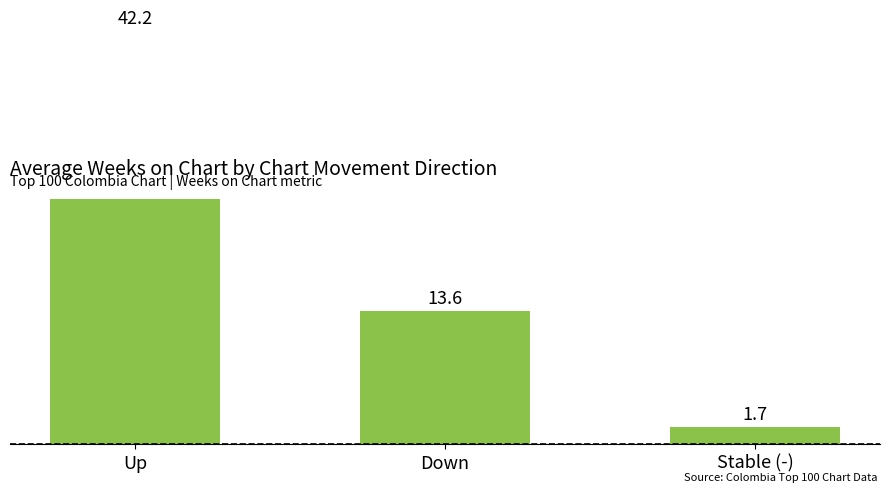

Where does the data first go above 13?

Up